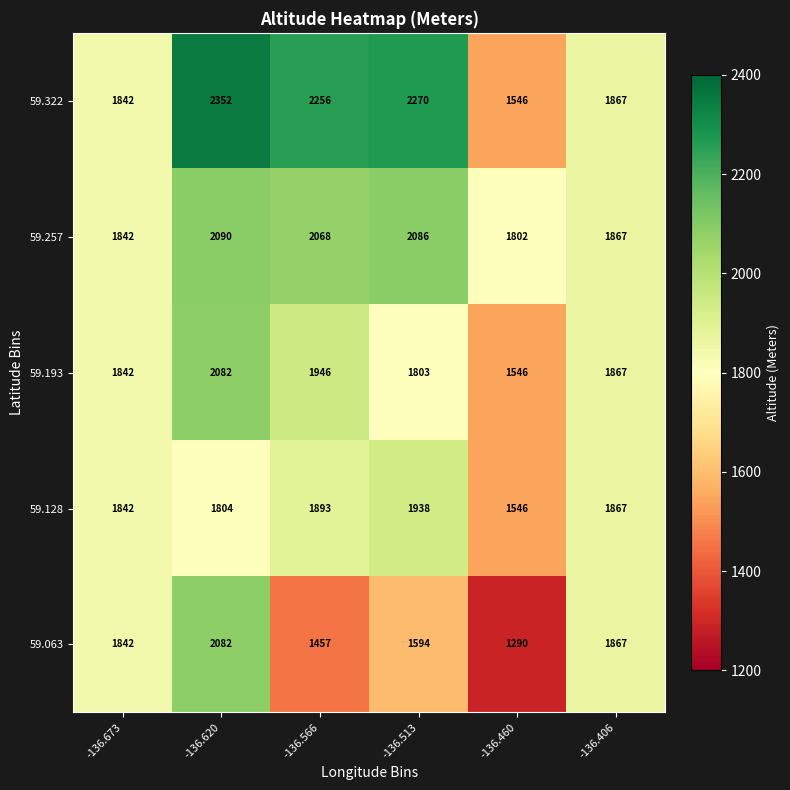

Where is 59.063 nearest to the value 1686?

-136.513